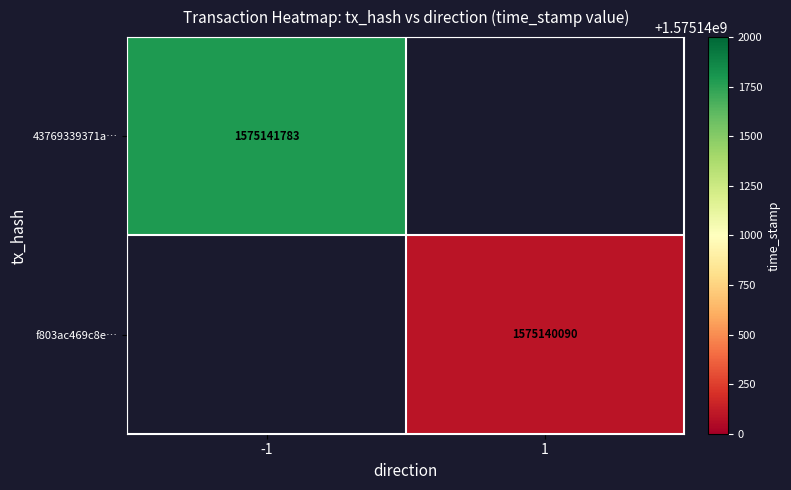

The 43769339371a… series shows 1575141783 at -1. True or false?

True